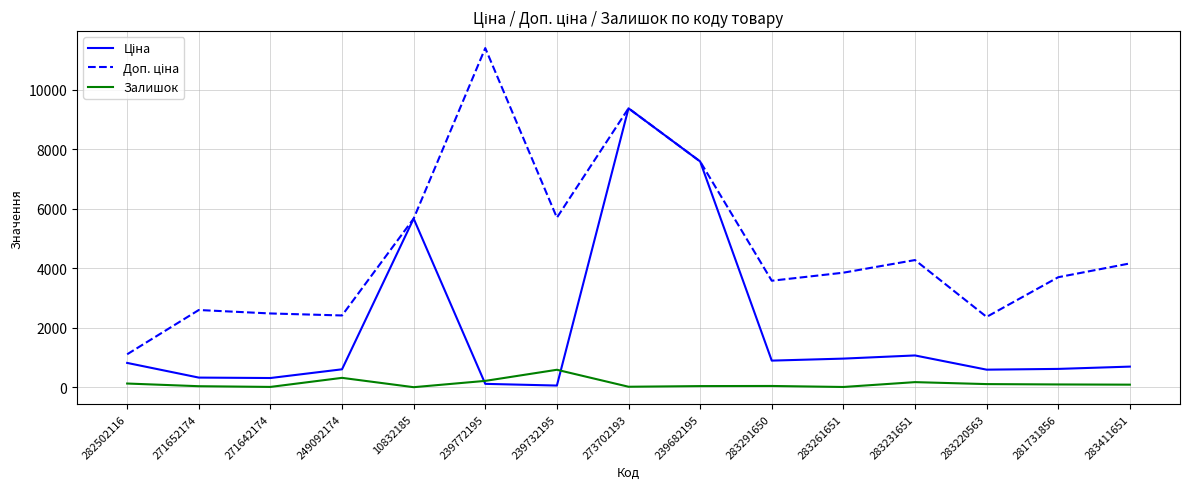

What value does the Залишок series have at 249092174?

316.0